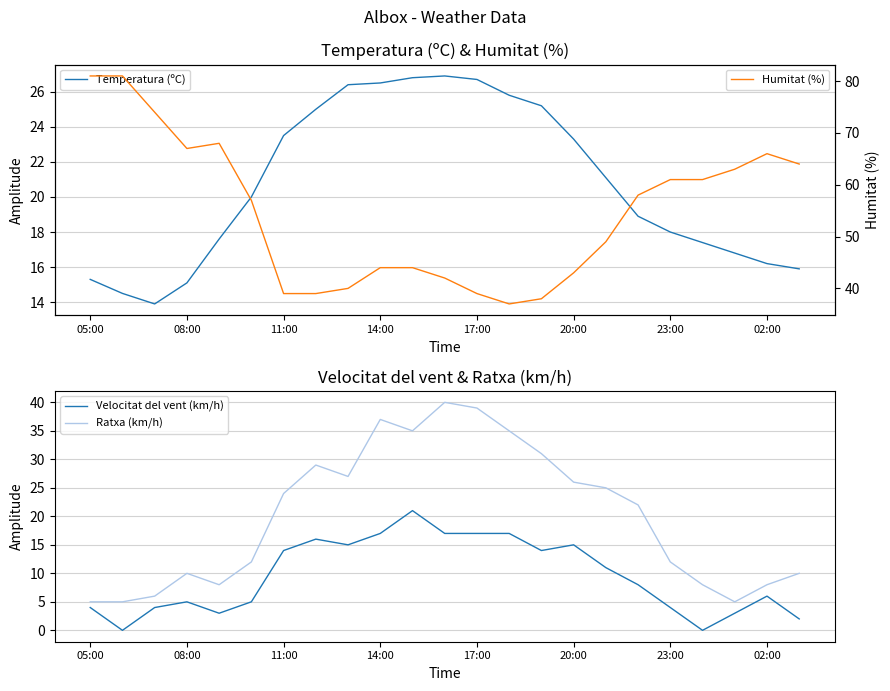

True or false: Velocitat del vent (km/h) and Ratxa (km/h) cross at least once.

False